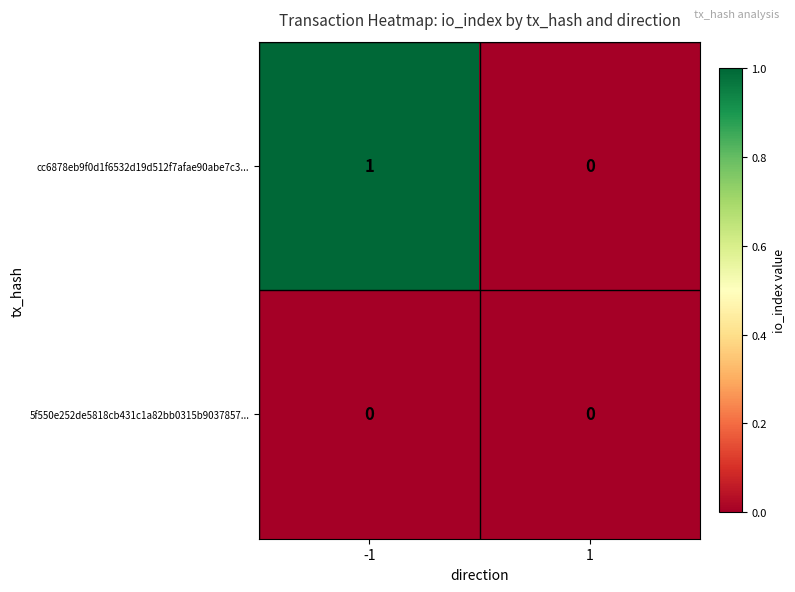

What is the total value across all series at -1?

1